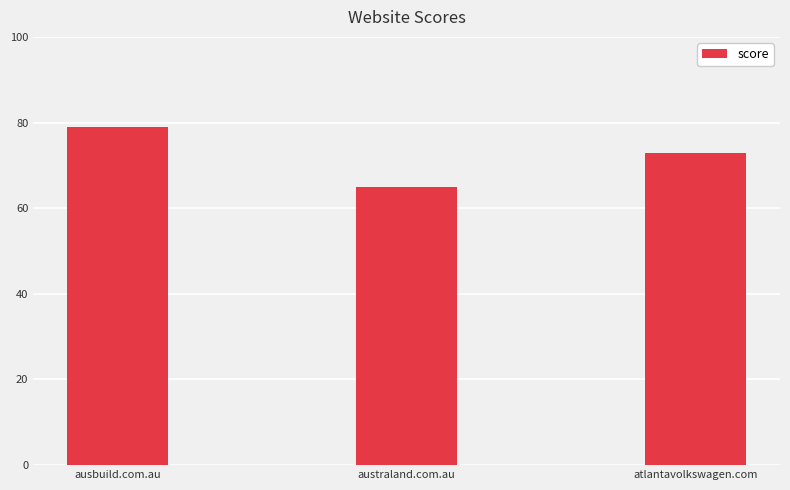

The chart shows a value of 110 at atlantavolkswagen.com. True or false?

False